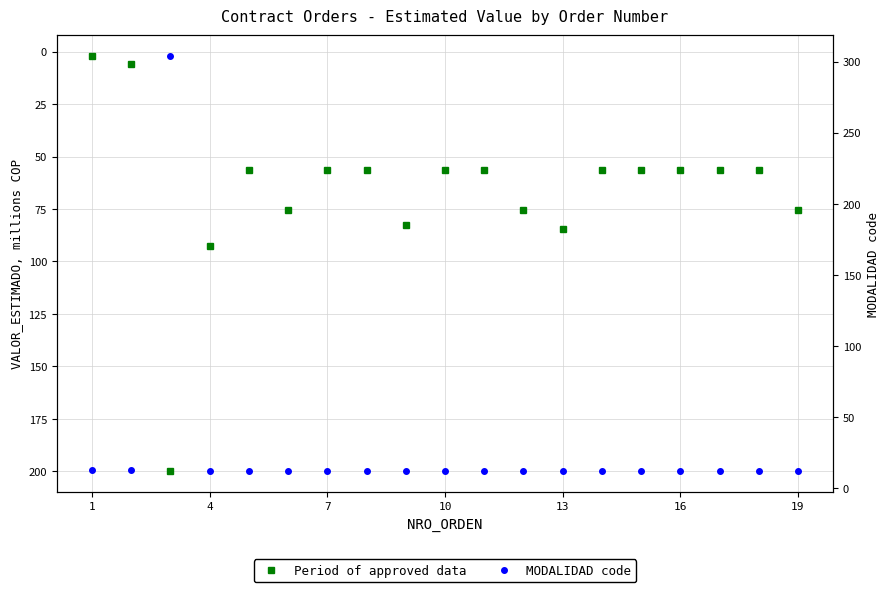

Rank the series at 19 from lowest to highest value.

MODALIDAD code, Period of approved data